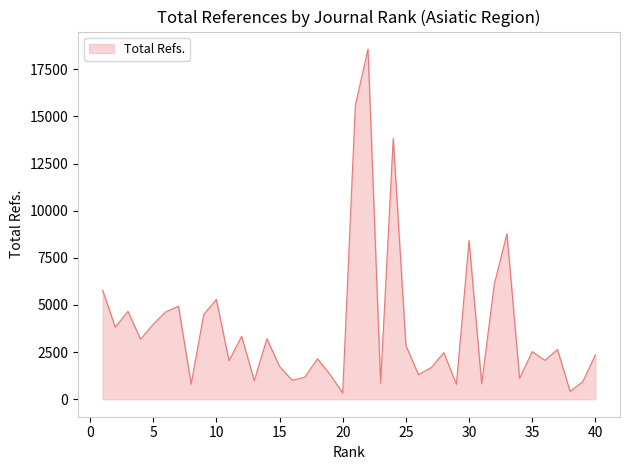

What is the greatest value displayed?

18571